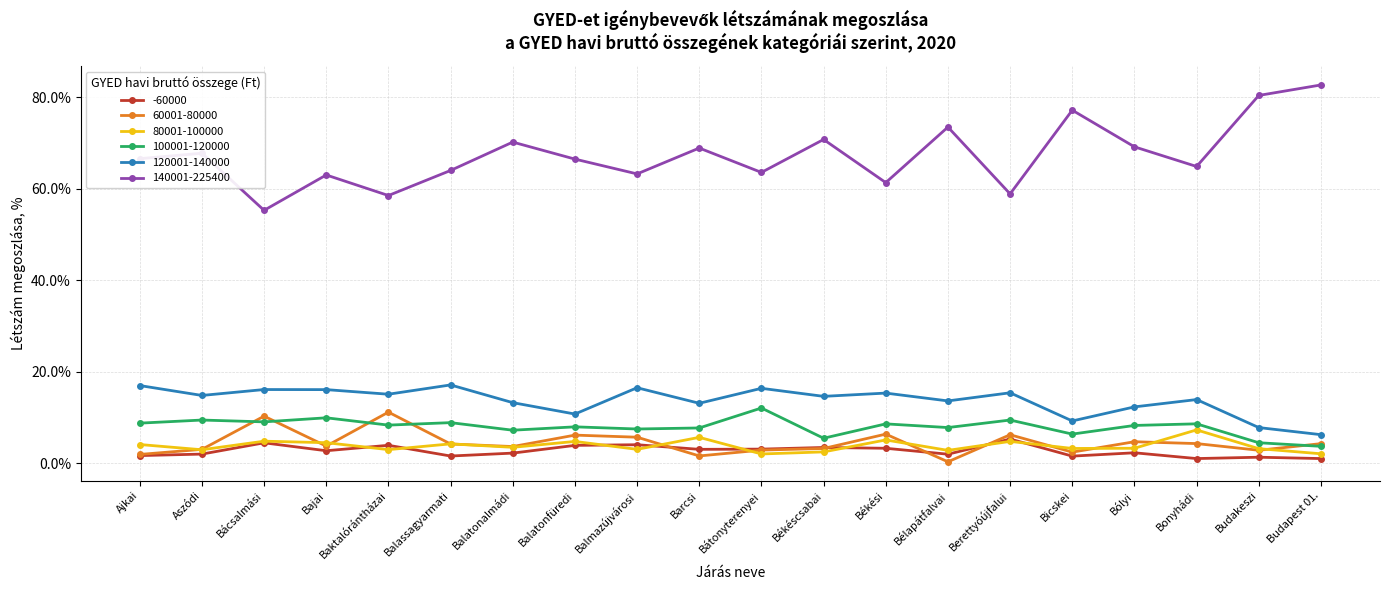

Read the 80001-100000 value at Berettyóújfalui.

4.8